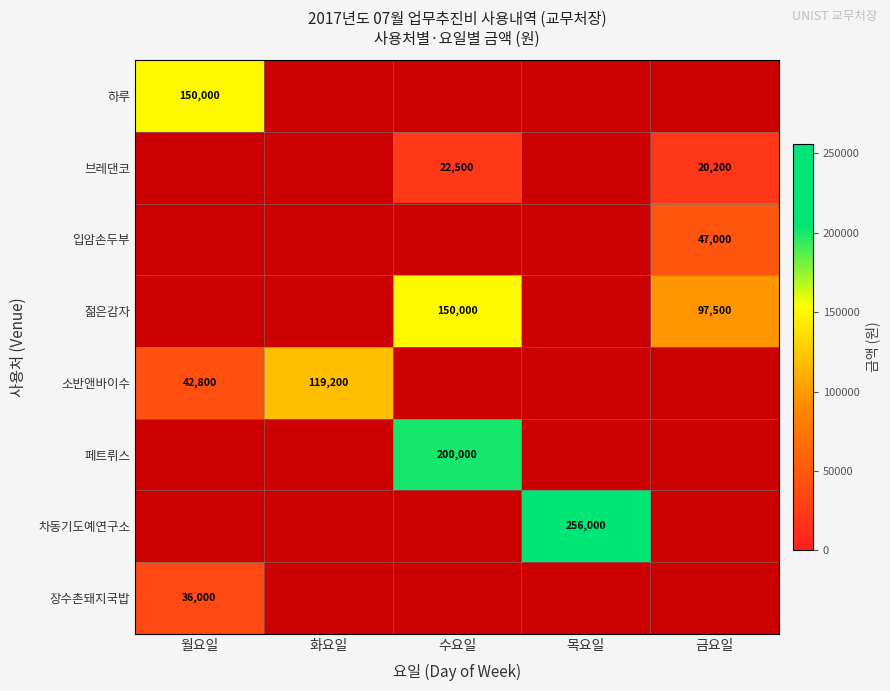

Is it true that 소반앤바이수 equals 119200 at 화요일?

True